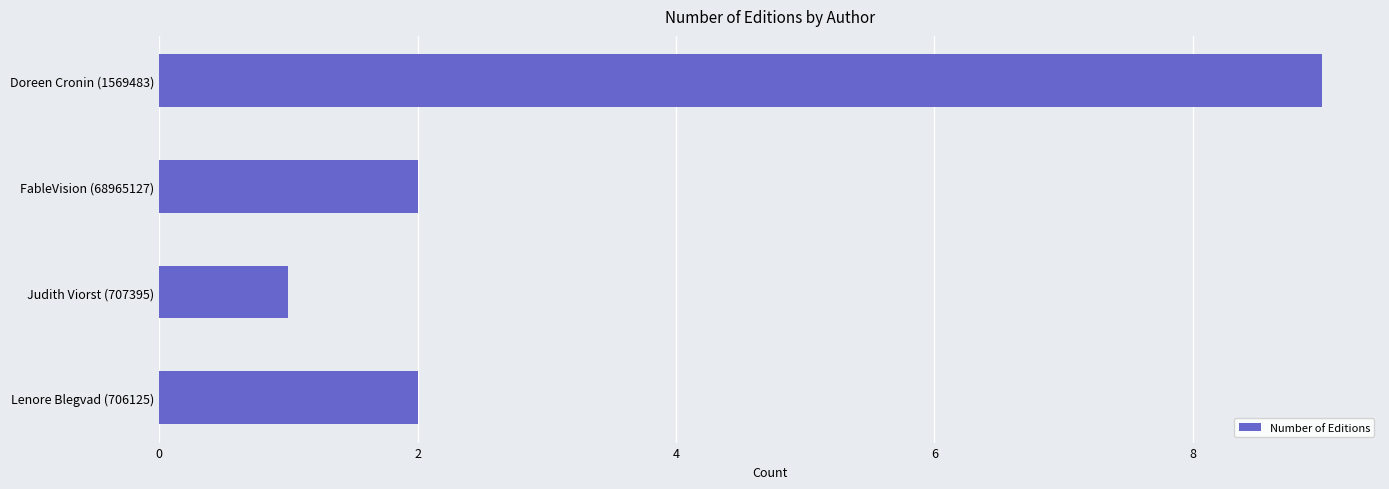

What position from the bottom is Lenore Blegvad (706125)?

1